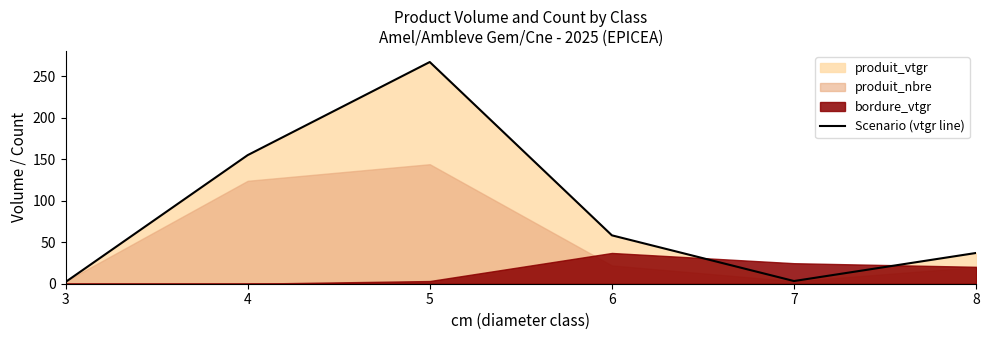

At which category does the data reach its first local valley?

7